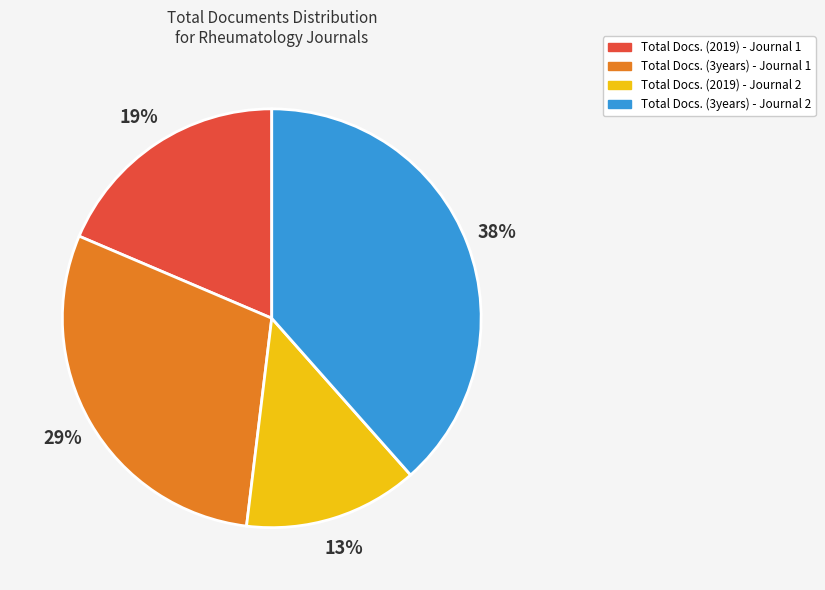

Rank the categories by value from highest to lowest.

Total Docs. (3years) - Journal 2, Total Docs. (3years) - Journal 1, Total Docs. (2019) - Journal 1, Total Docs. (2019) - Journal 2